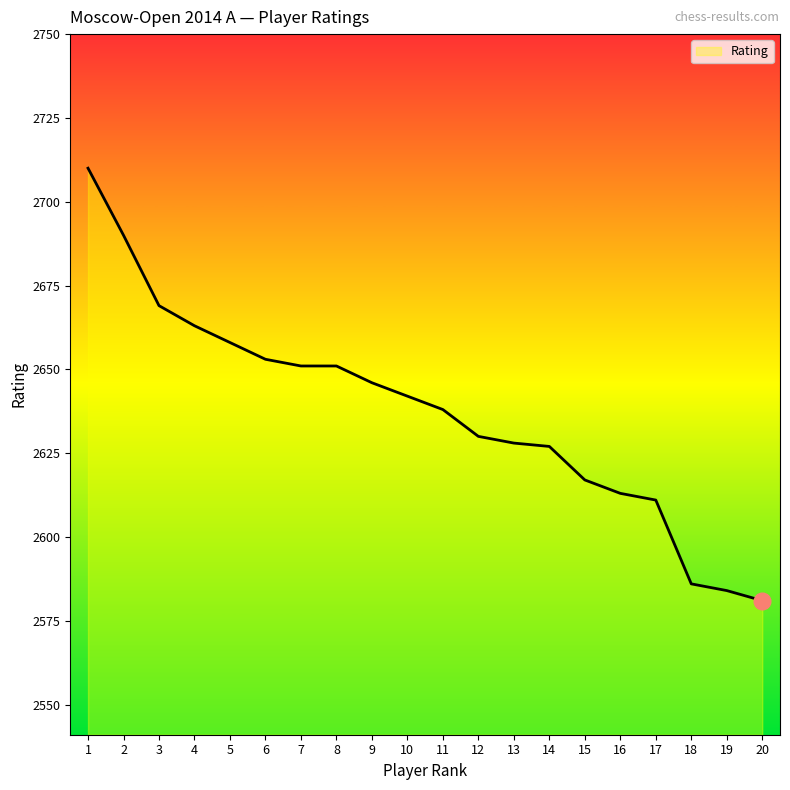

What value does the data have at 16, to the nearest 10?

2610